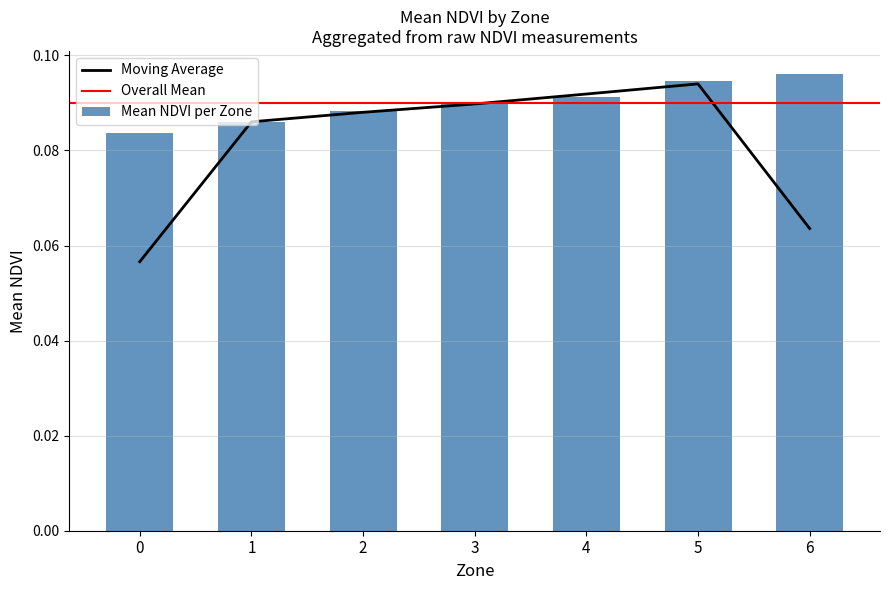

How many values are between 0 and 1?

7